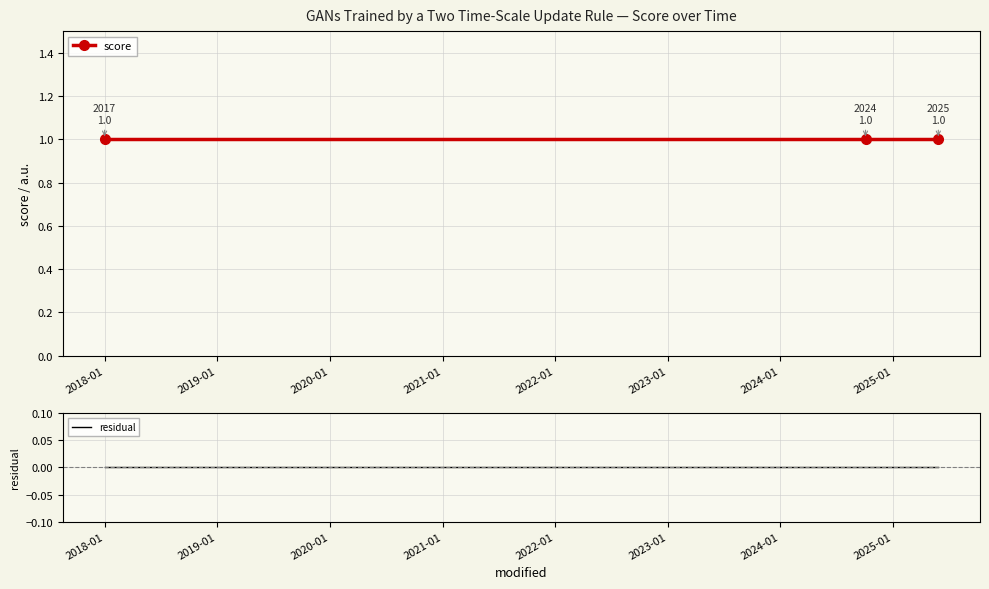

At which category does the chart reach its peak across all series?

2018-01